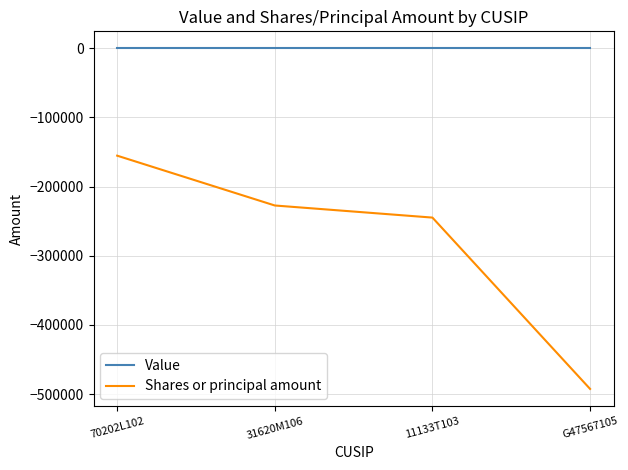

Rank the categories by Shares or principal amount value from highest to lowest.

70202L102, 31620M106, 11133T103, G47567105